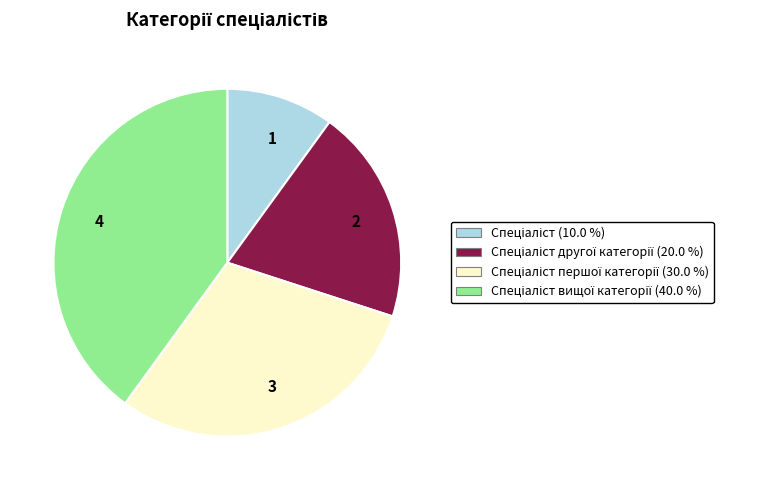

What is the ratio of the value at 3 to the value at 2?

1.5